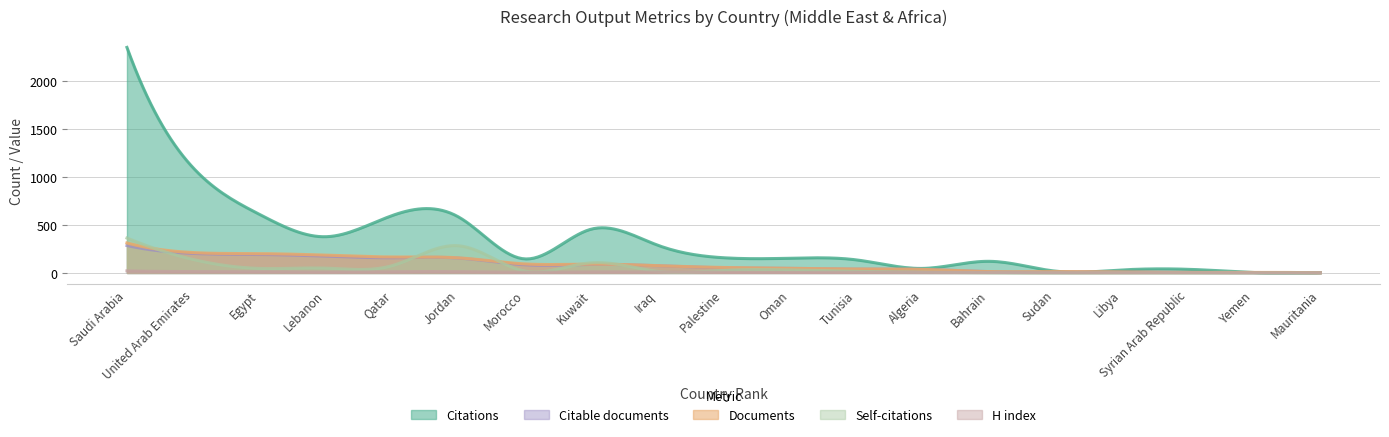

What is the label of the 18th point from the left?

Yemen